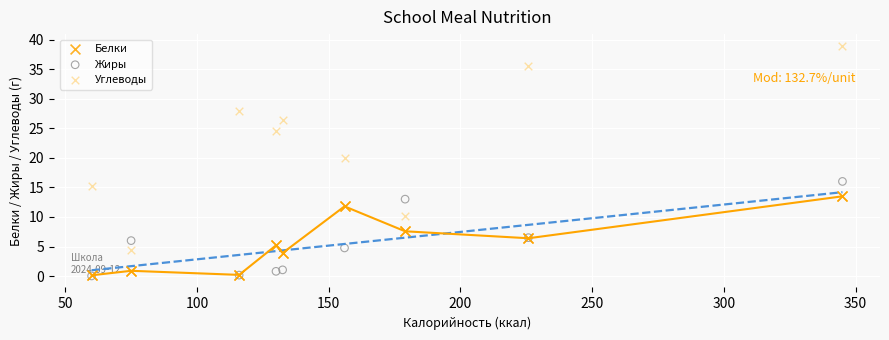

In the Углеводы series, what Y value is closest to 21?

20.0